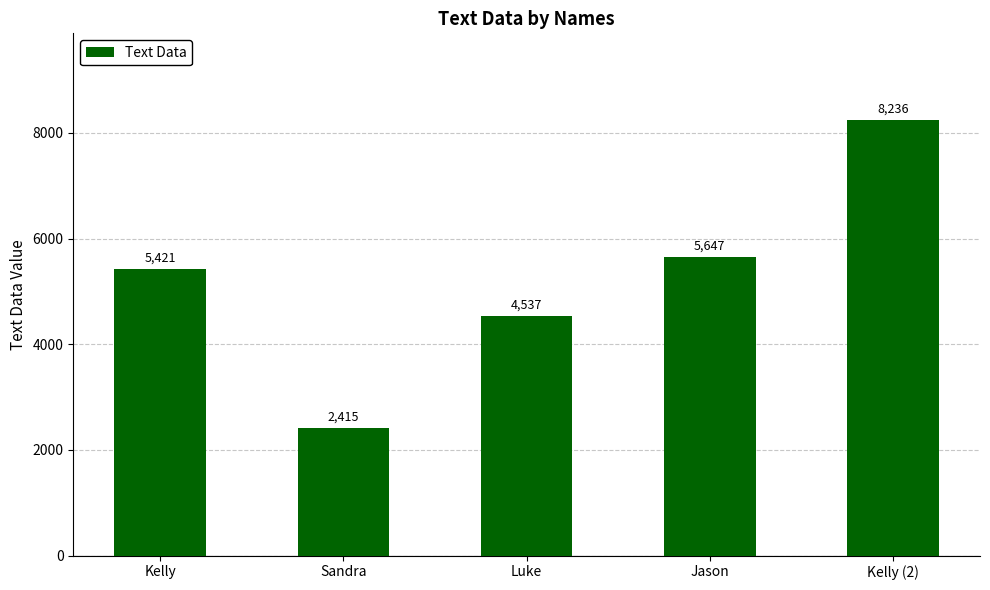

Between Luke and Kelly, which is larger?

Kelly